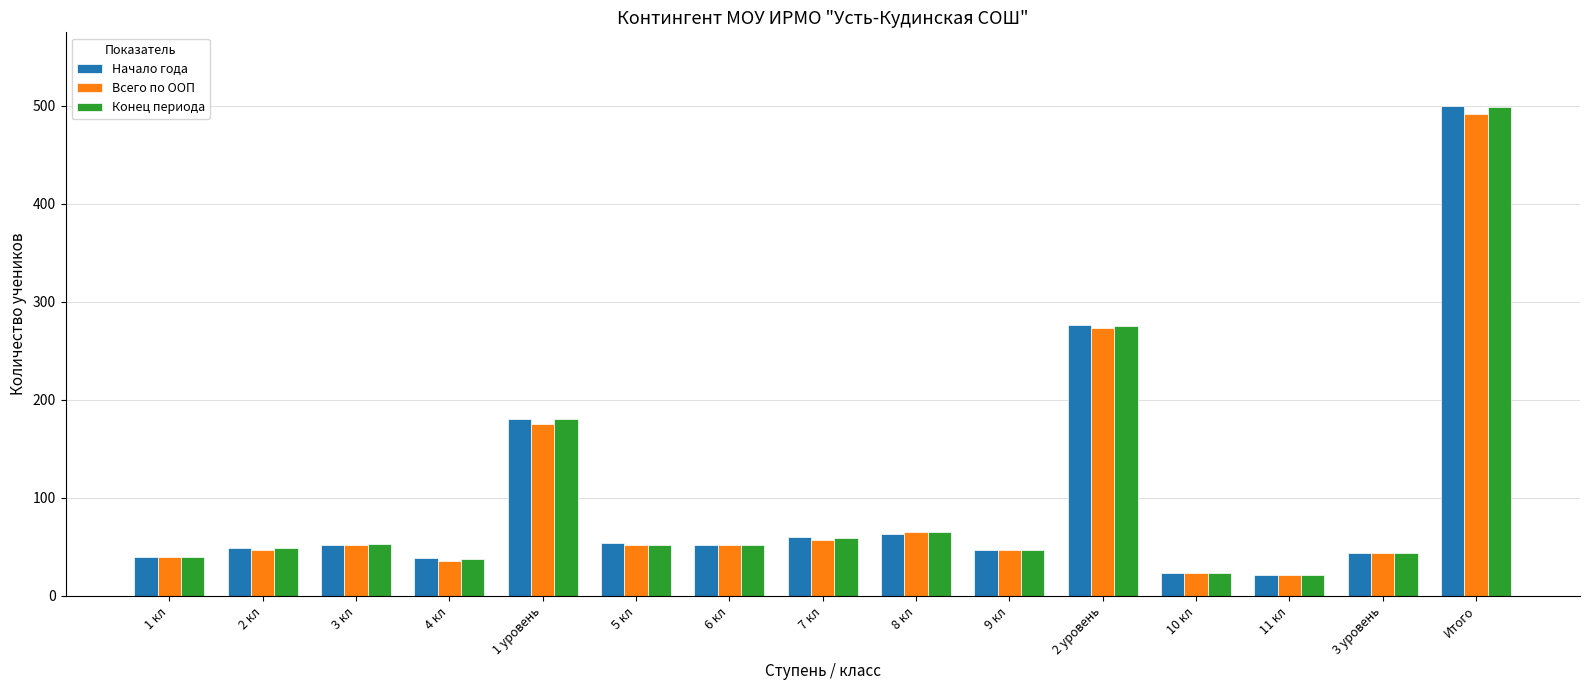

At which category is the sum across all series the highest?

Итого